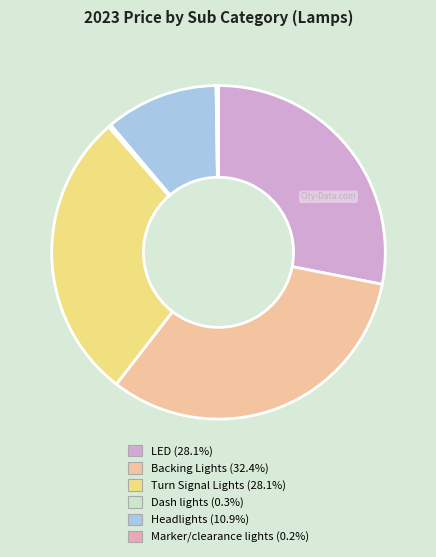

How many segments does this pie chart have?

6